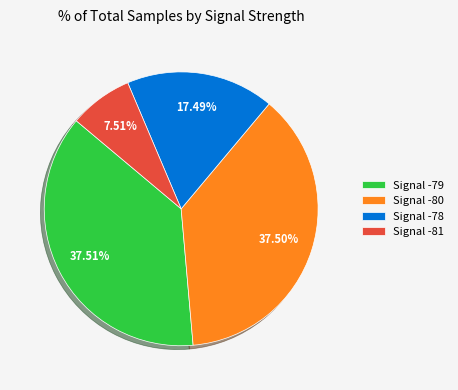

Is there a majority slice in this chart?

No